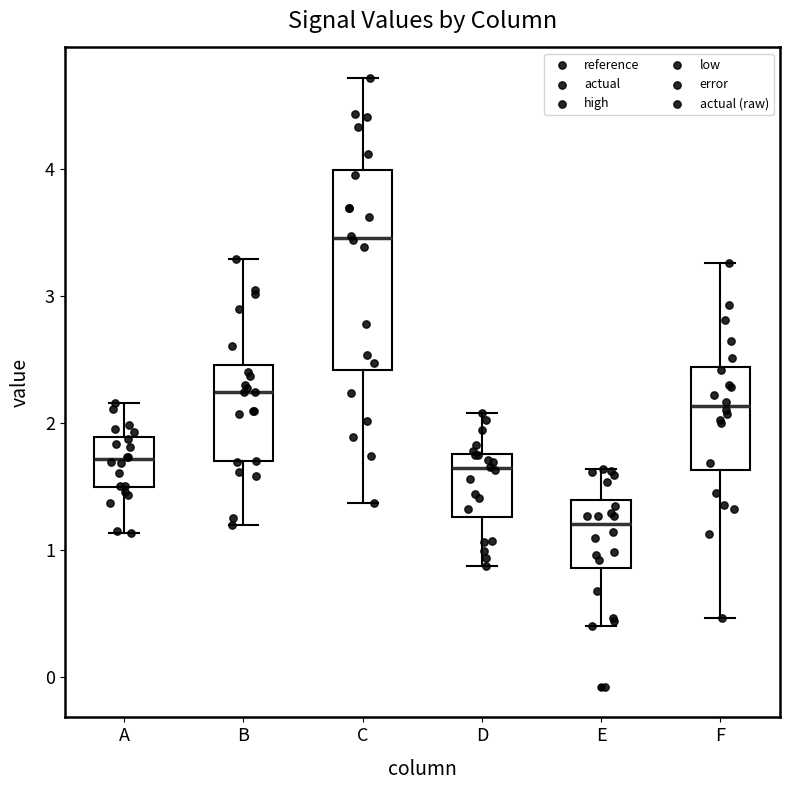

Reading left to right, read every box against the y-axis: the position of its median line, the range the box covers, and the ends of its whiskers. The values are not printed on the chart, so give them approximately, as read against the axis.

A: median 1.7, box 1.5 to 1.9, whiskers 1.1 to 2.2
B: median 2.2, box 1.7 to 2.5, whiskers 1.2 to 3.3
C: median 3.5, box 2.4 to 4.0, whiskers 1.4 to 4.7
D: median 1.6, box 1.3 to 1.8, whiskers 0.9 to 2.1
E: median 1.2, box 0.9 to 1.4, whiskers 0.4 to 1.6
F: median 2.1, box 1.6 to 2.4, whiskers 0.5 to 3.3